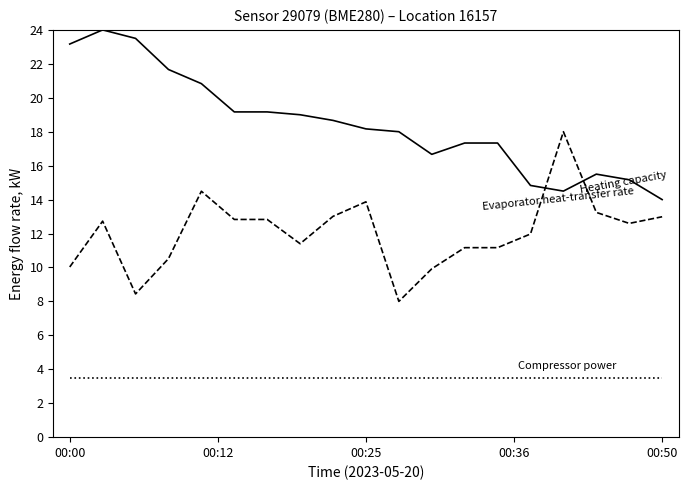

What is the maximum value shown in the chart?

24.0